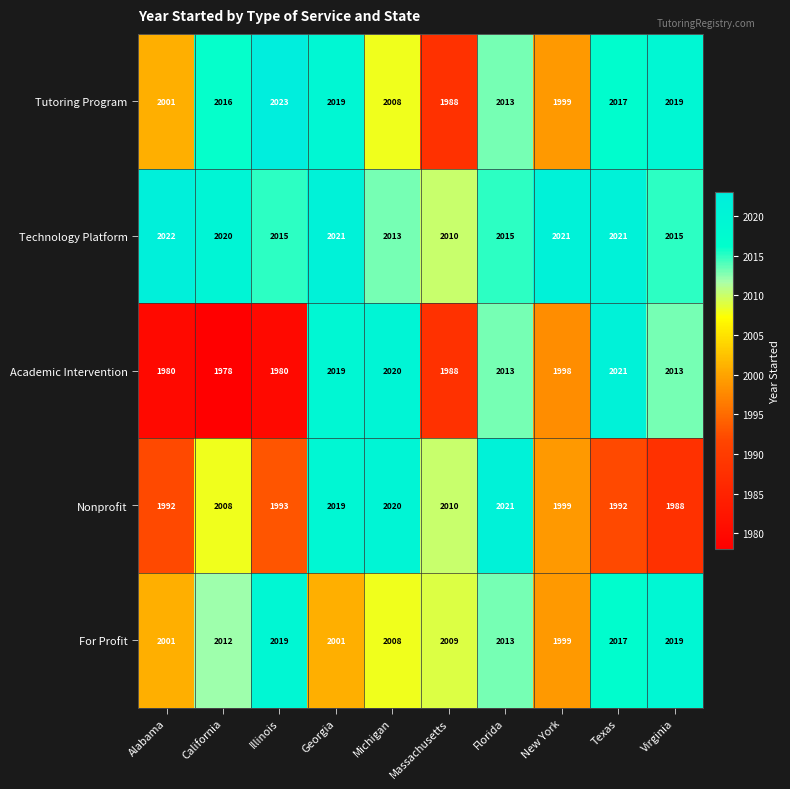

What is the lowest value of the Tutoring Program series?

1988